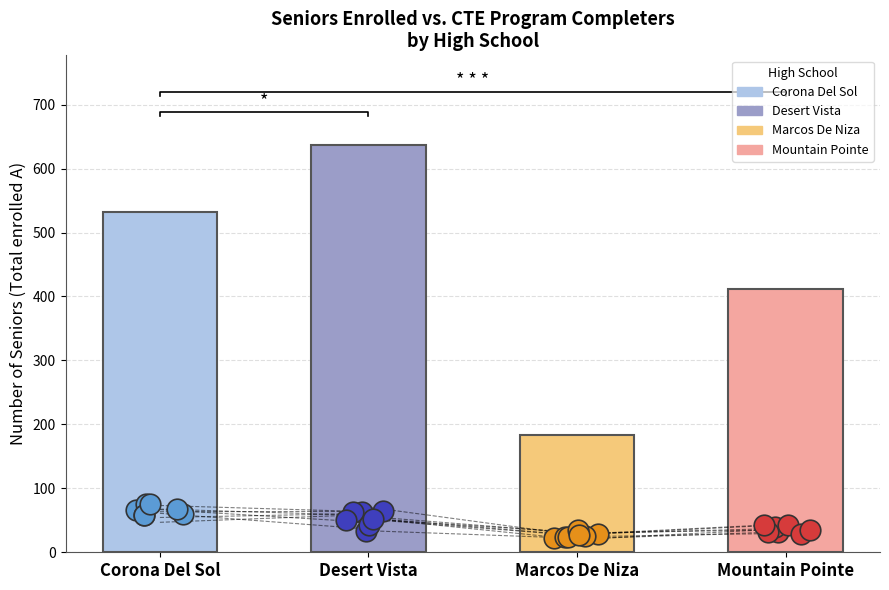

At how many categories does at least one series exceed 66?

3